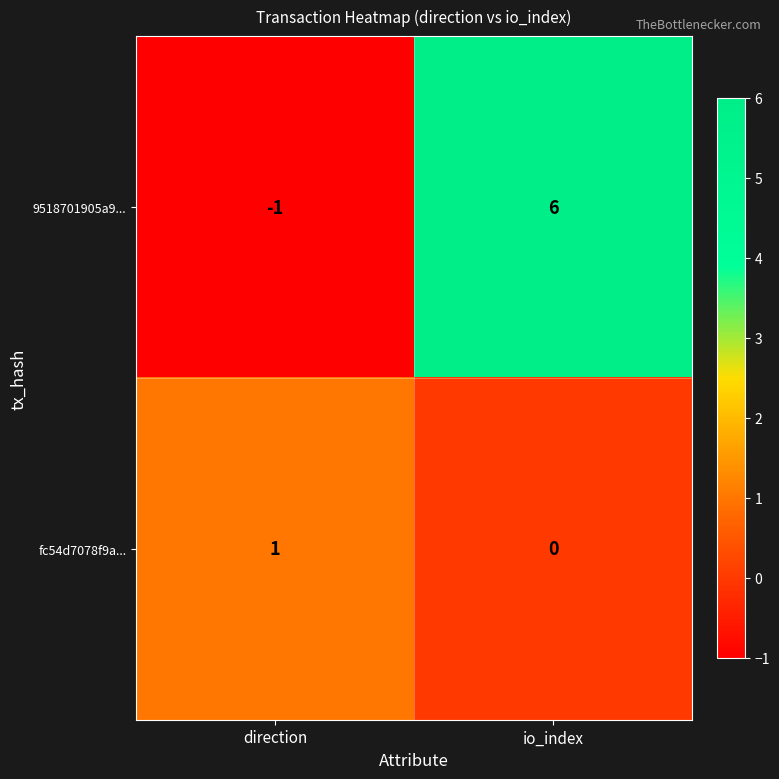

Is it true that 9518701905a9... equals 3 at io_index?

False